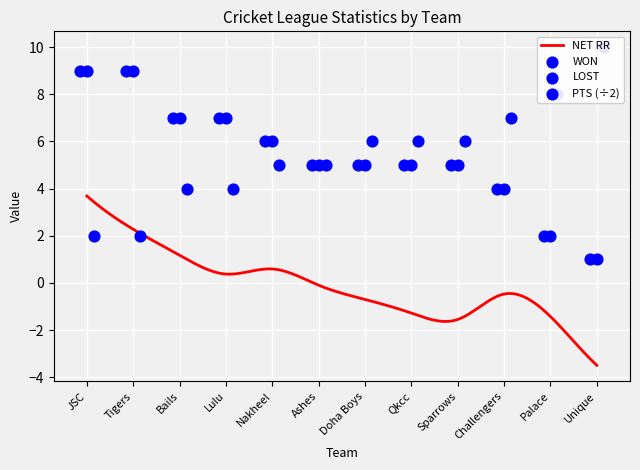

Which series has the largest Y range (max minus min)?

WON